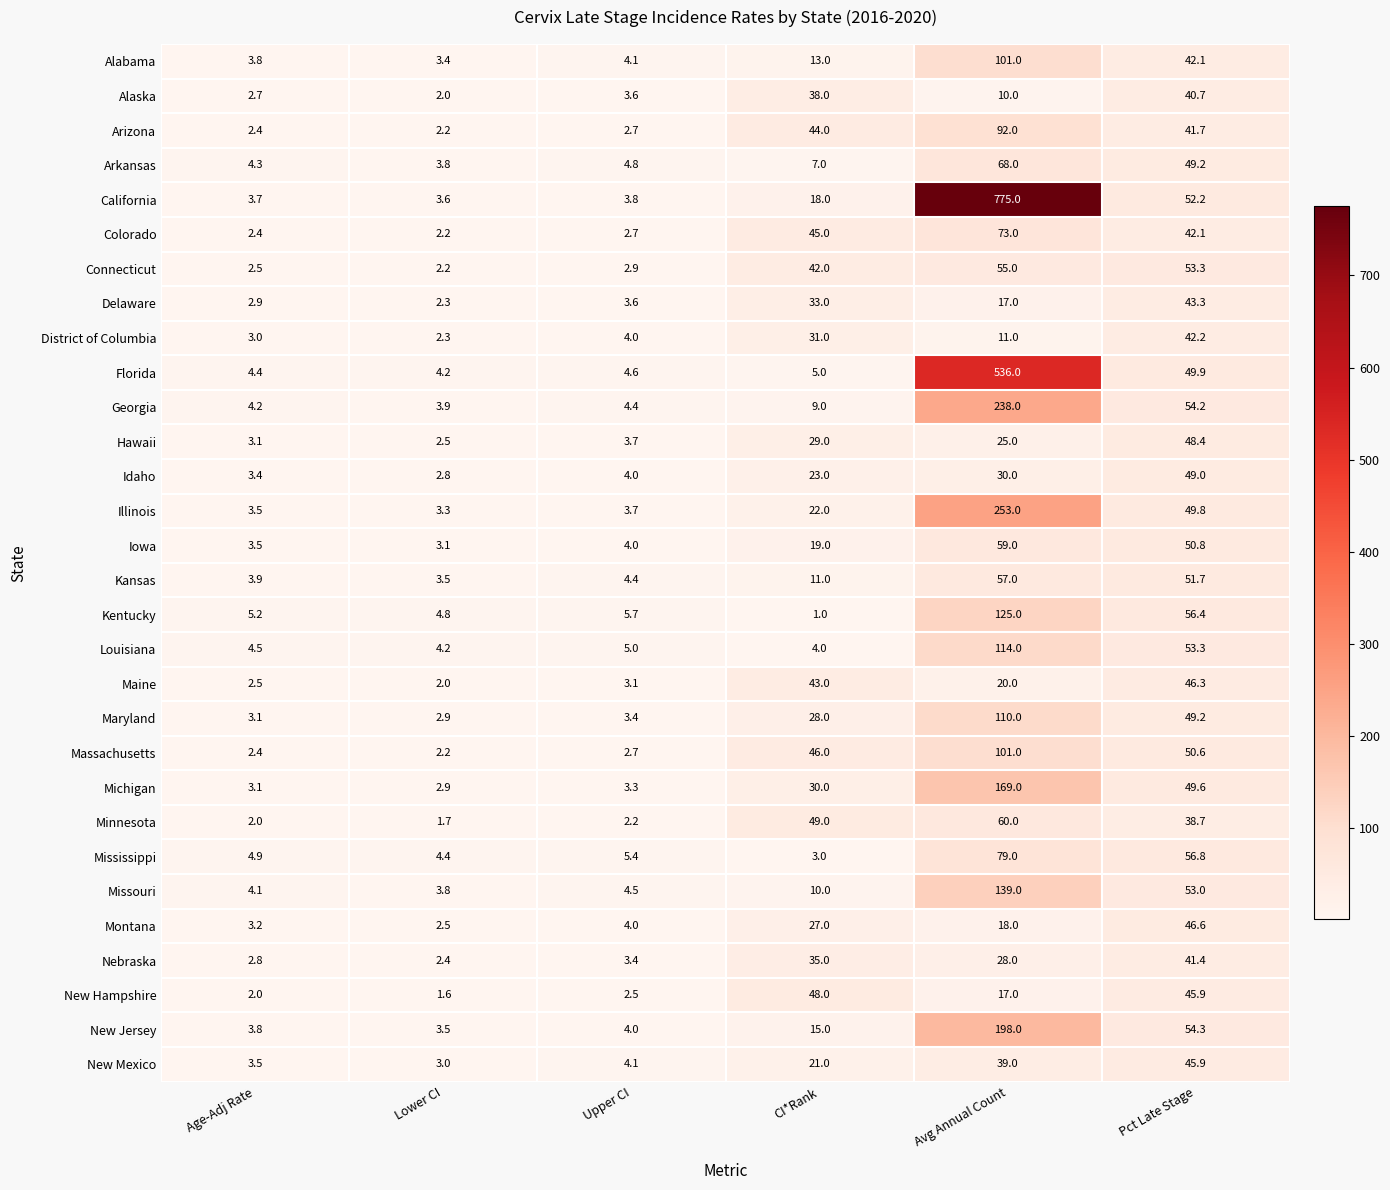

How many data points does each series have?

6